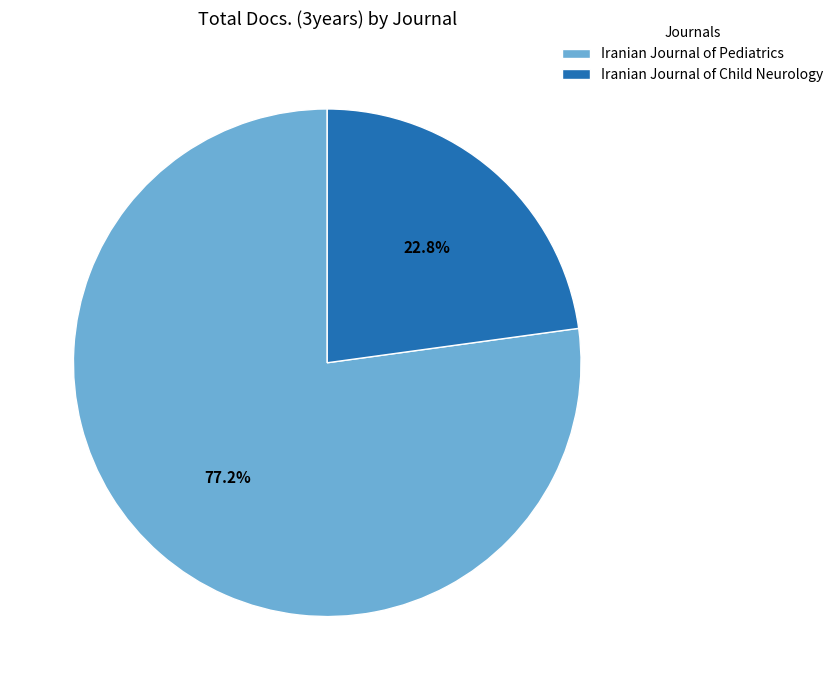

To the nearest percent, what is the difference between the Iranian Journal of Child Neurology and Iranian Journal of Pediatrics slice percentages?

54%